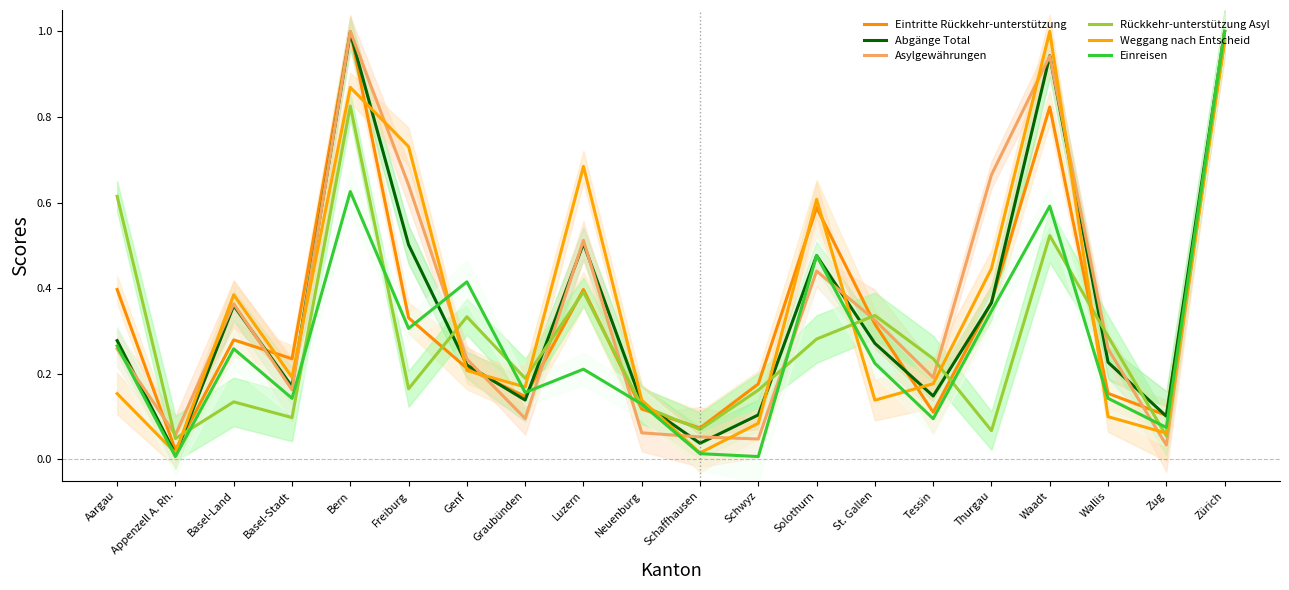

At which category is the sum across all series the highest?

Zürich